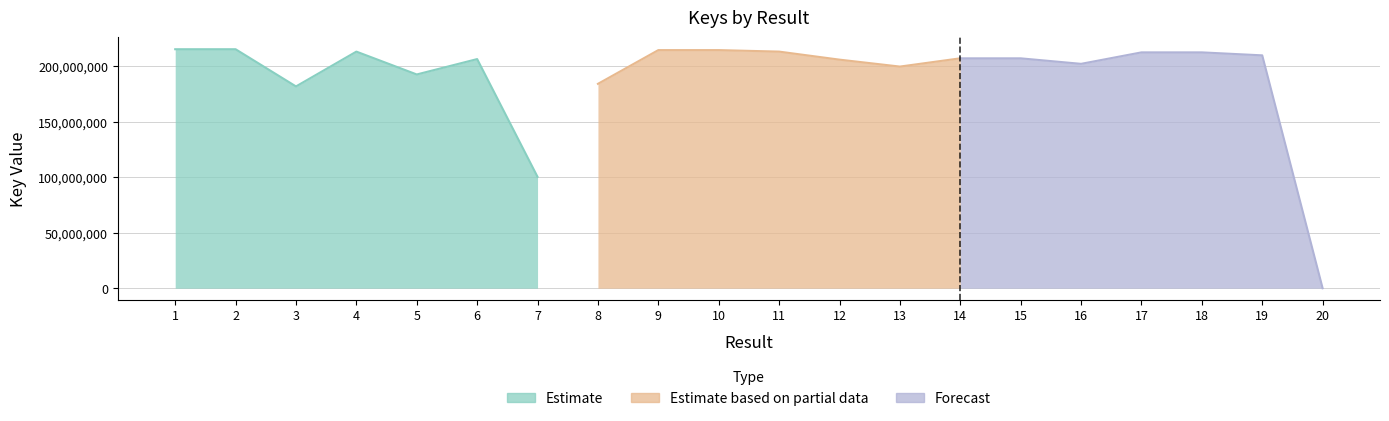

How many values in the Estimate based on partial data series exceed 207290192?

3